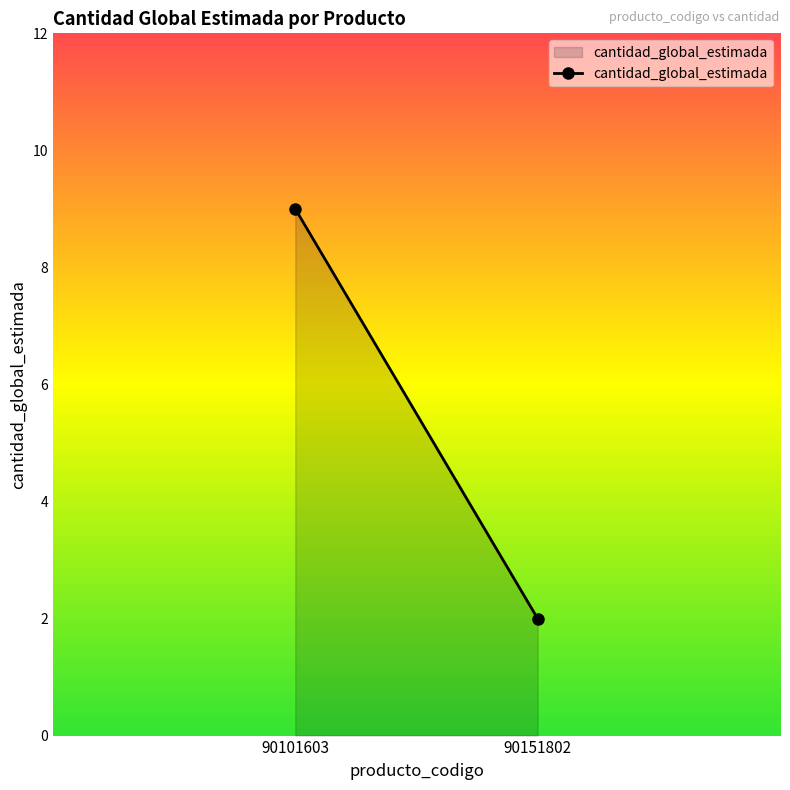

Between 90101603 and 90151802, which is larger?

90101603